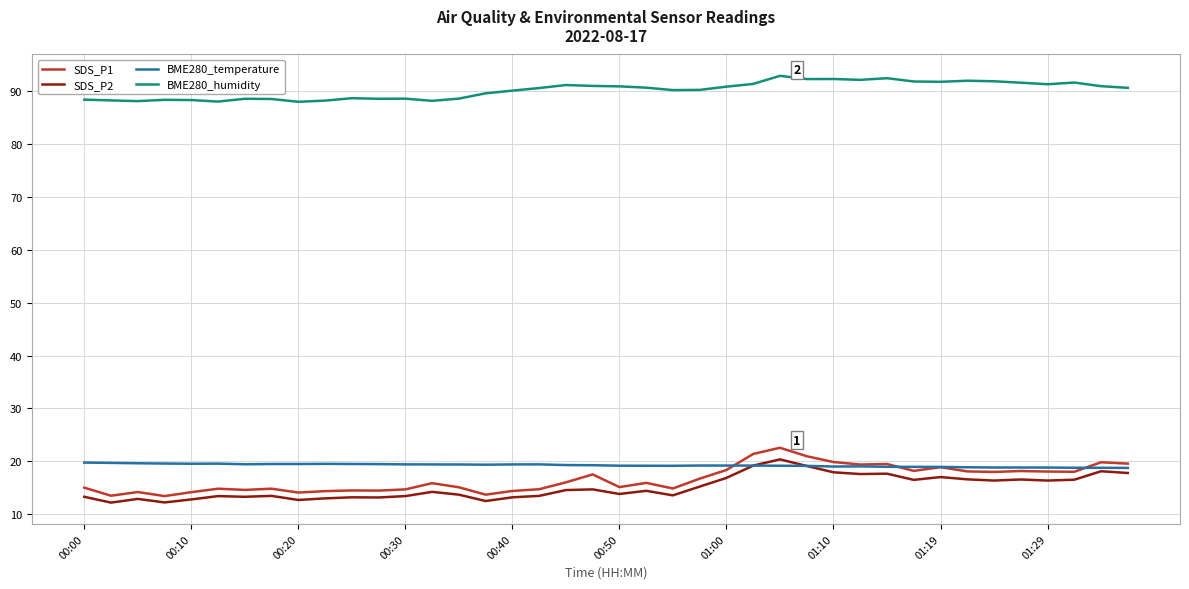

Which series has the largest range (max minus min)?

SDS_P1